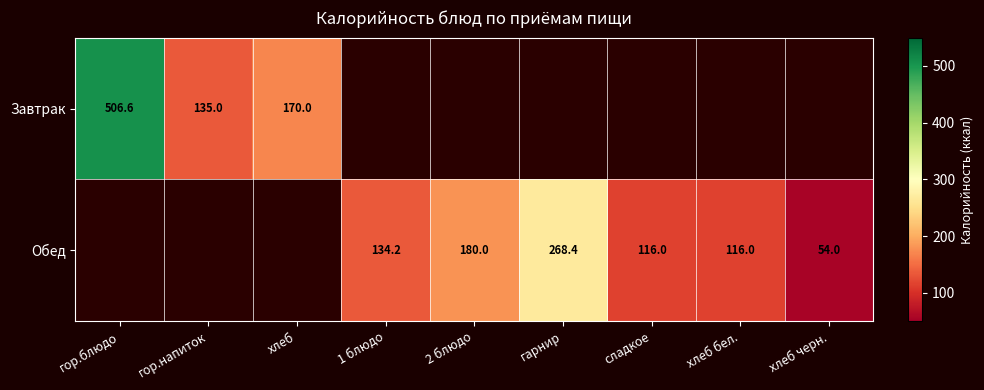

What value does the Завтрак series have at хлеб?

170.0